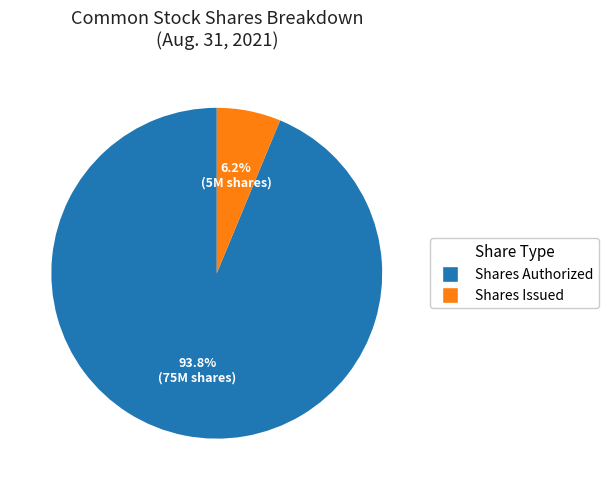

Is there any slice that represents more than half of the pie?

Yes